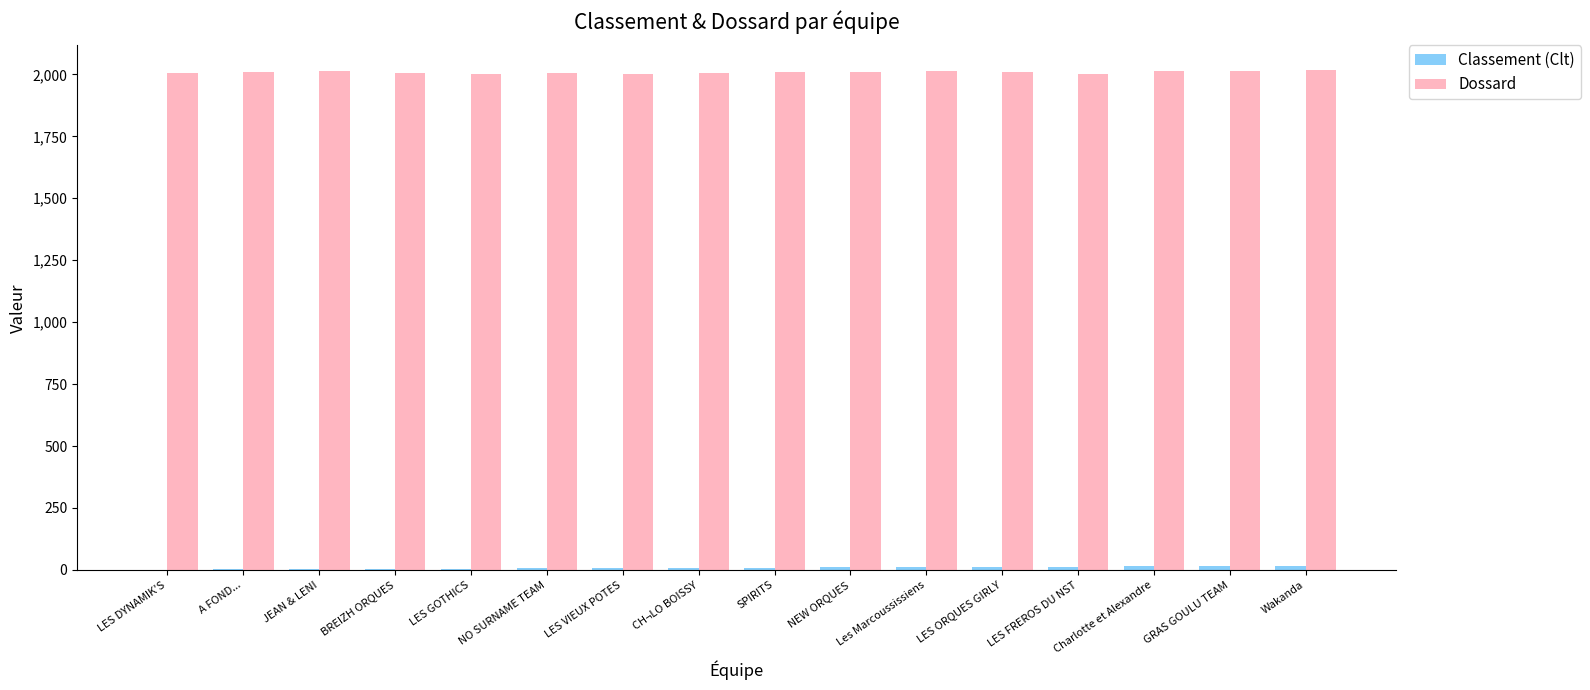

What is the greatest value displayed?

2016